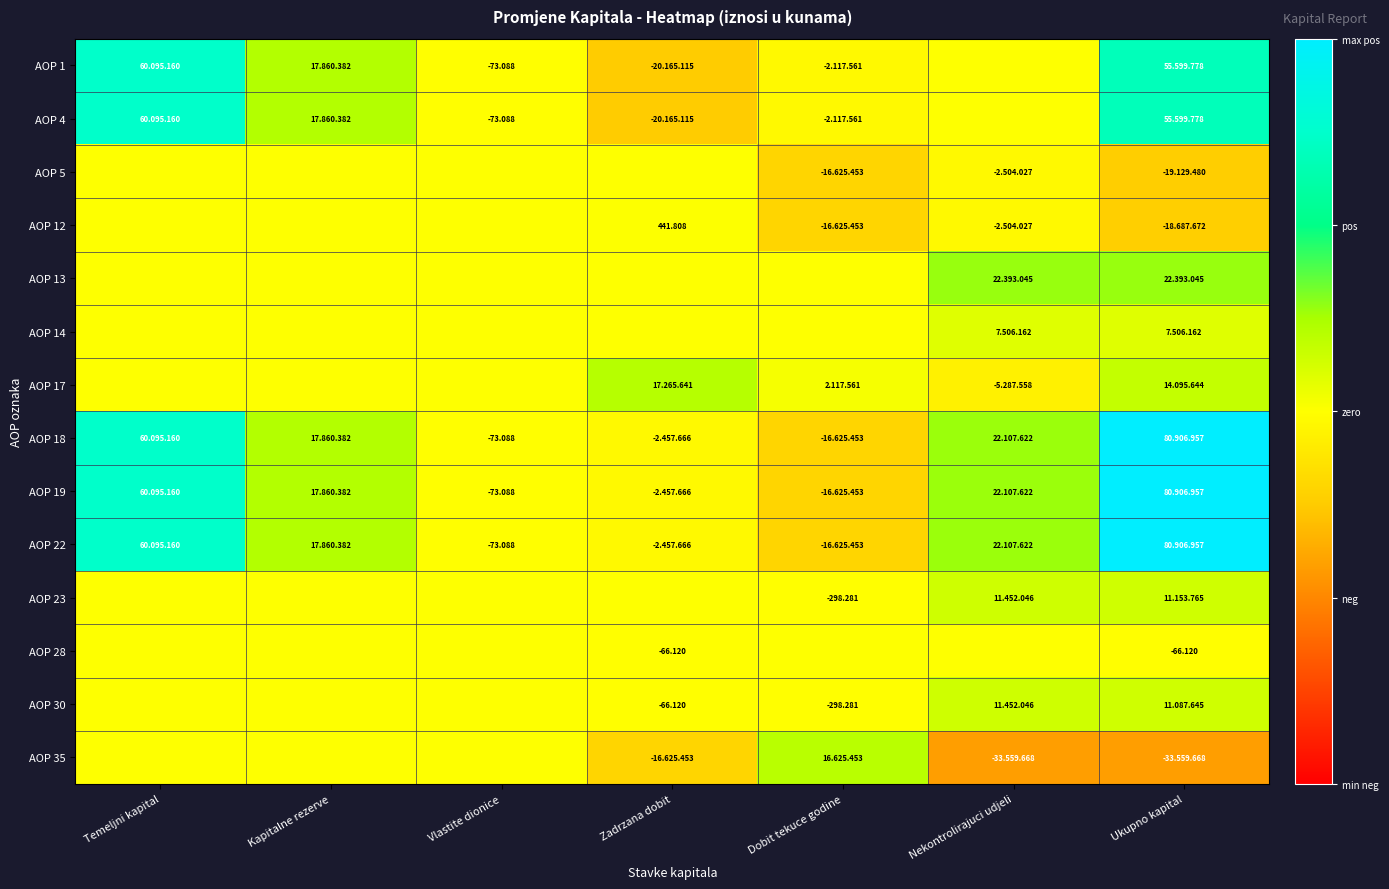

Is it true that AOP 17 equals 0.7 at Dobit tekuce godine?

False